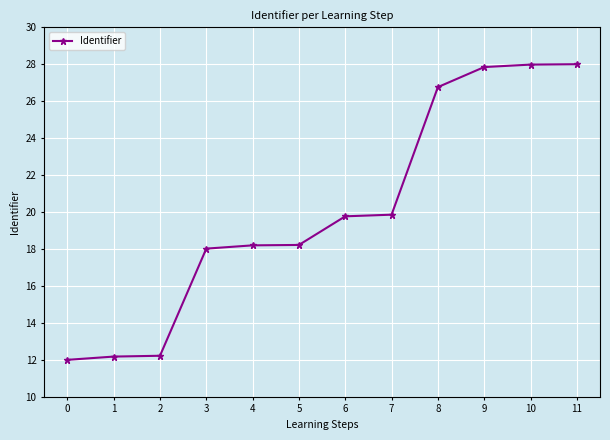

At which label does the data first exceed 19?

6